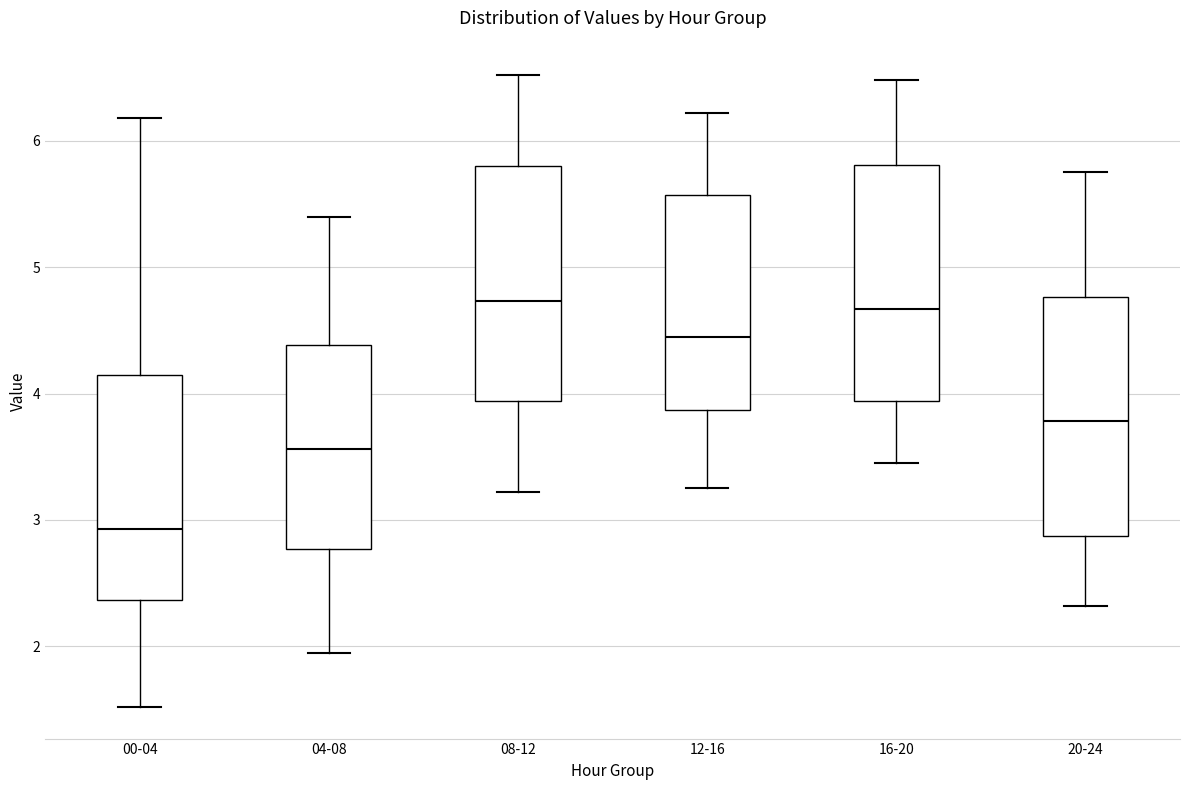

Where does the upper whisker of the box for 08-12 end on the y-axis? The values are not printed on the chart, so give them approximately, as read against the axis.

6.5